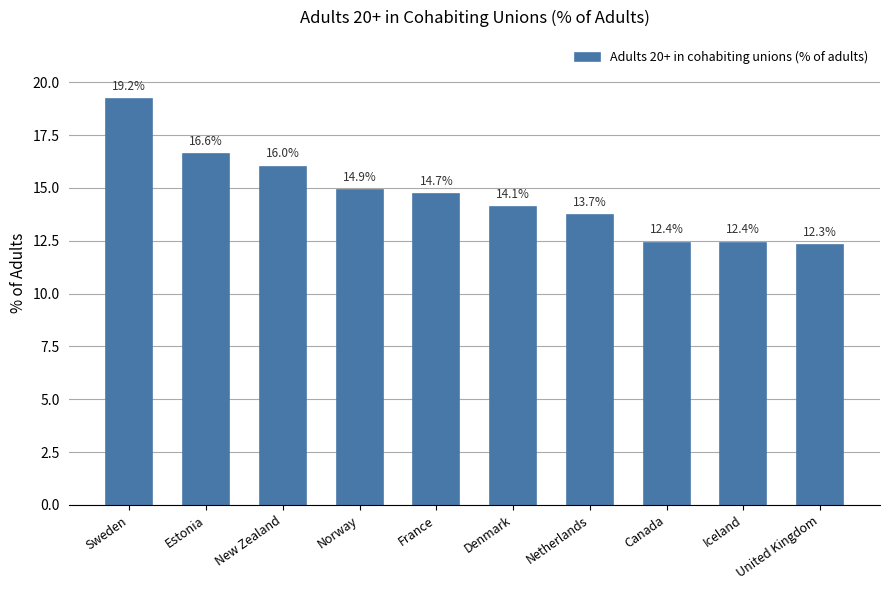

Which label corresponds to the smallest value in the chart?

United Kingdom